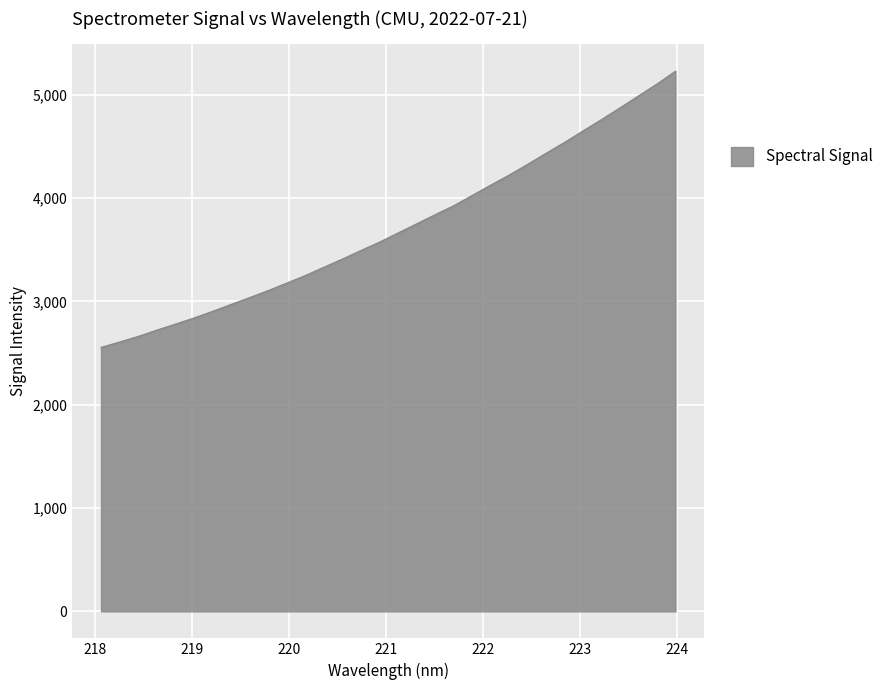

How many categories are shown in the chart?

32